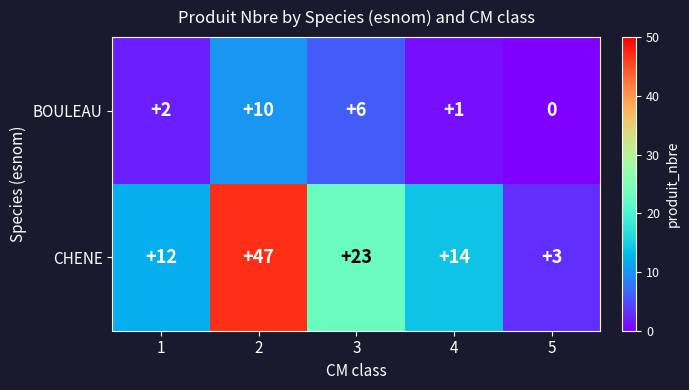

Which series changed the most between 1 and 3?

CHENE